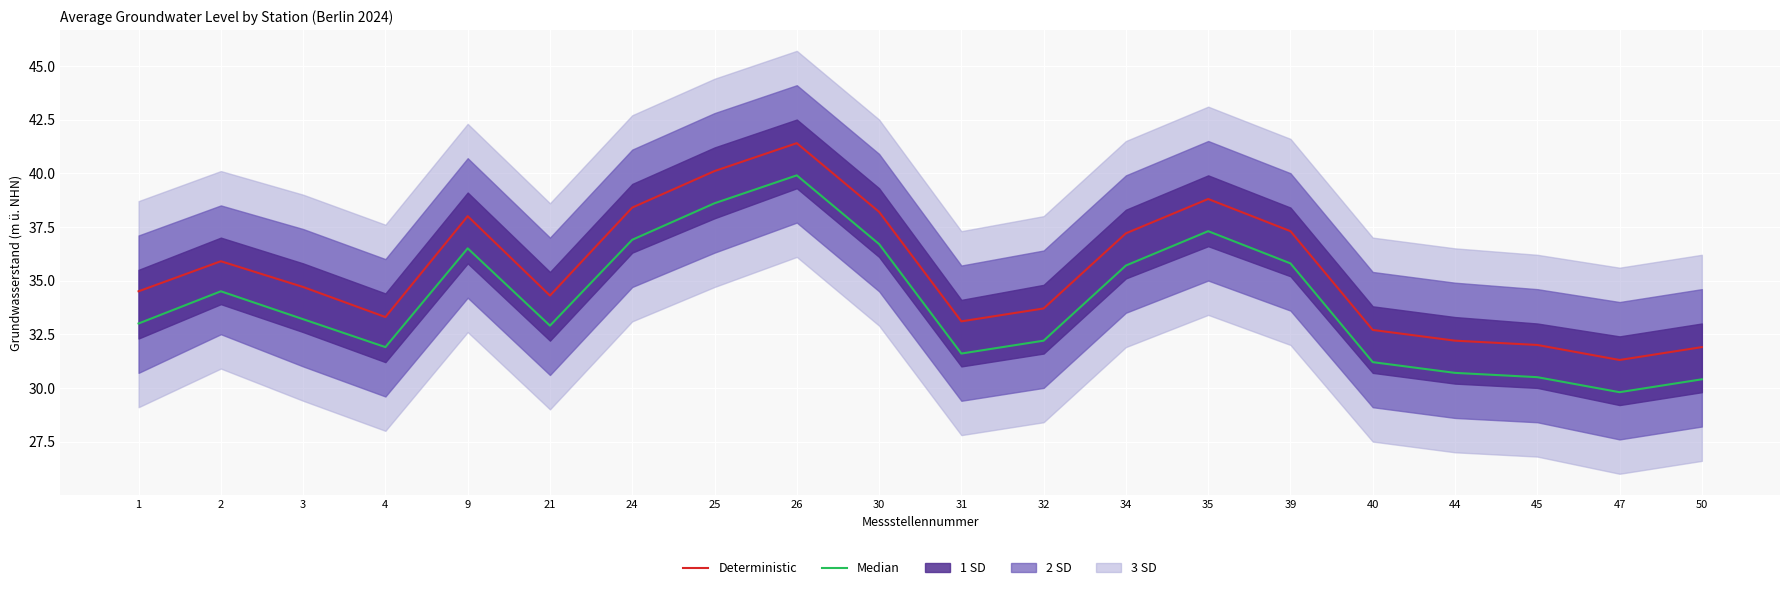

What is the total value across all series at 4?

65.2